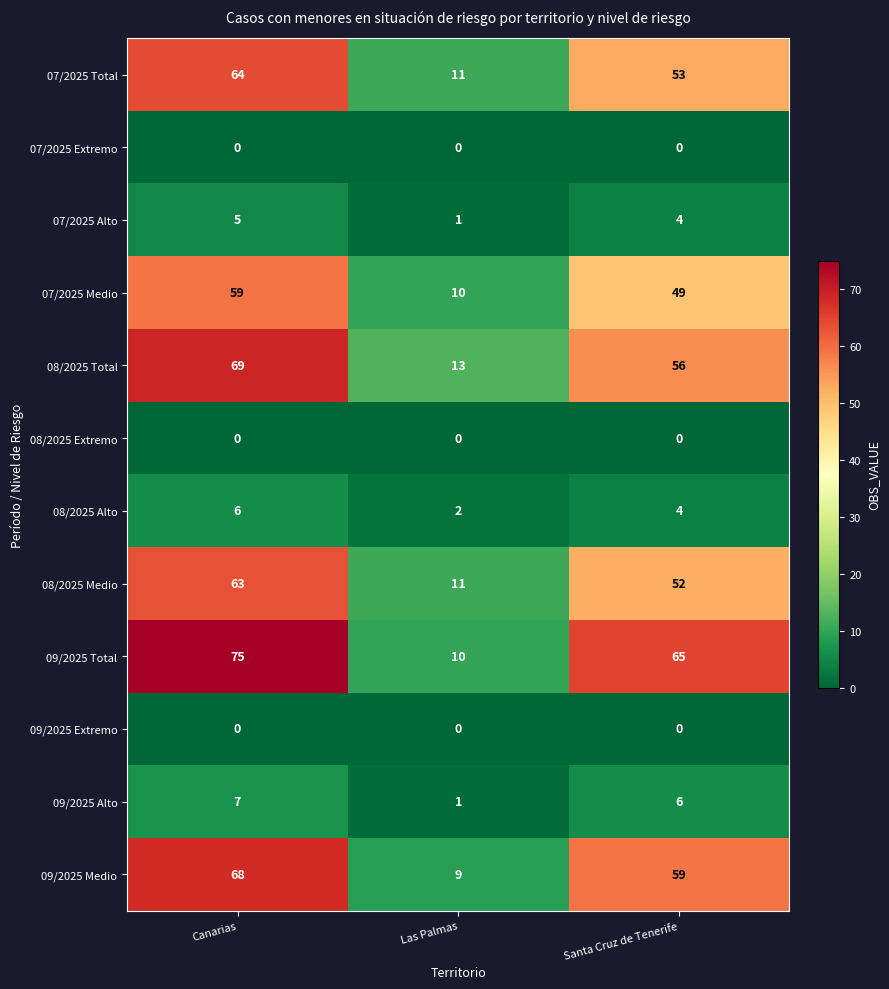

Count the number of data series in this chart.

12